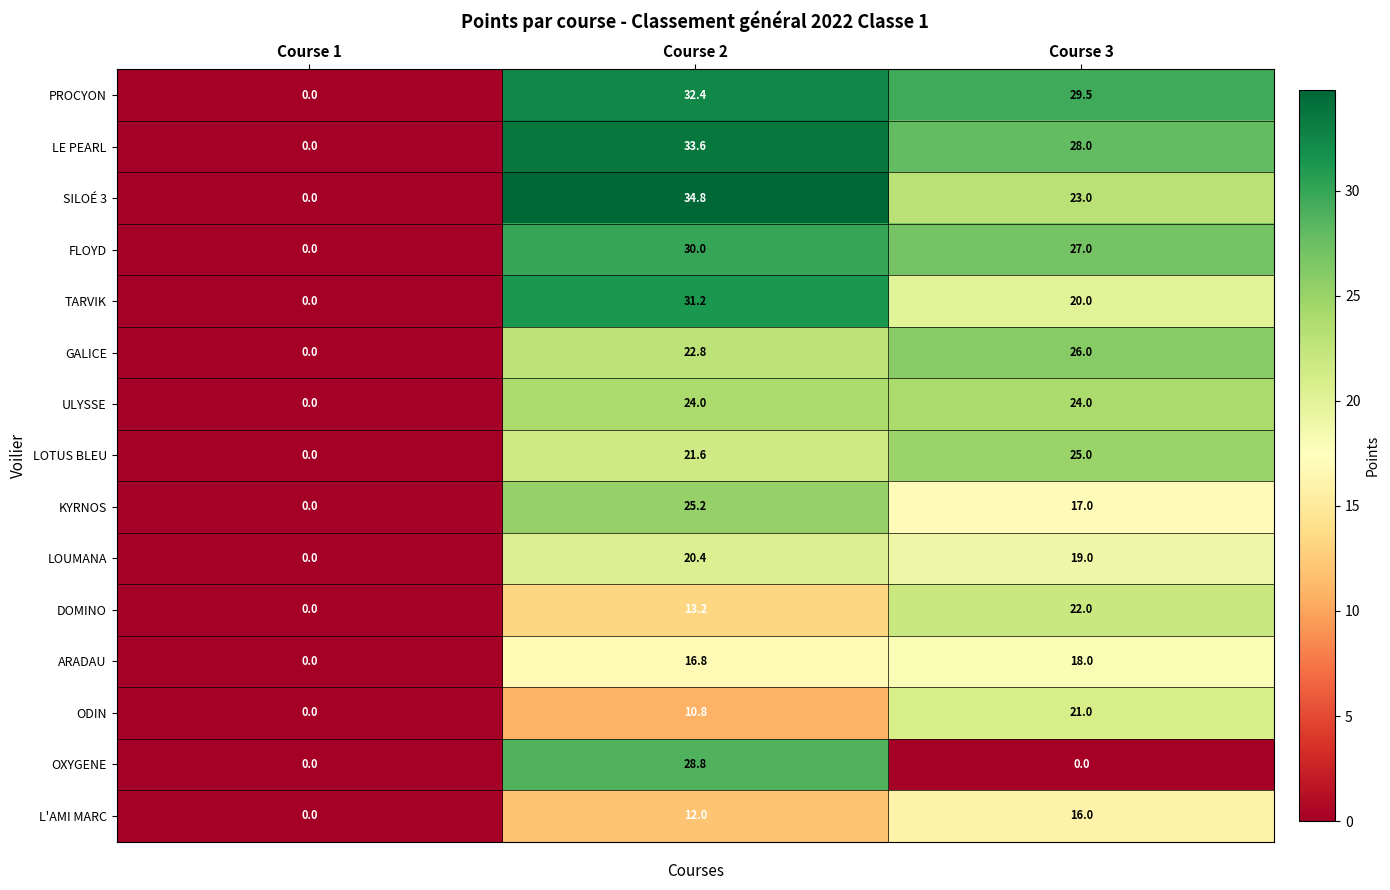

What is the difference between the maximum and second lowest values in the L'AMI MARC series?

4.0